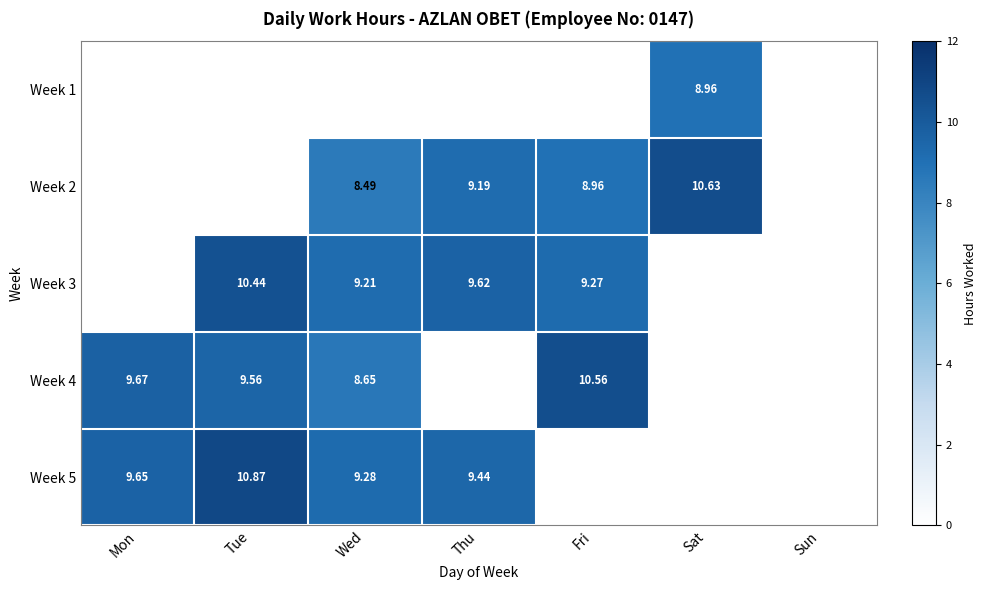

How many data points in Week 4 are less than 8?

3